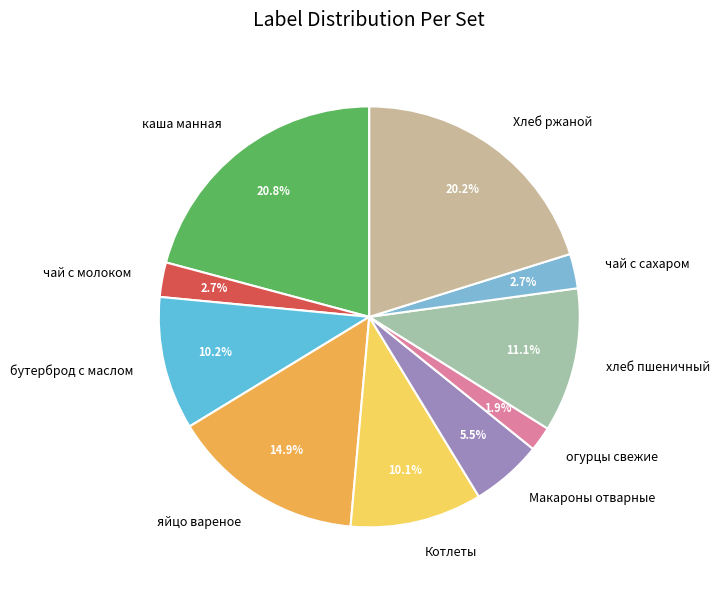

True or false: хлеб пшеничный accounts for 11% of the total.

True